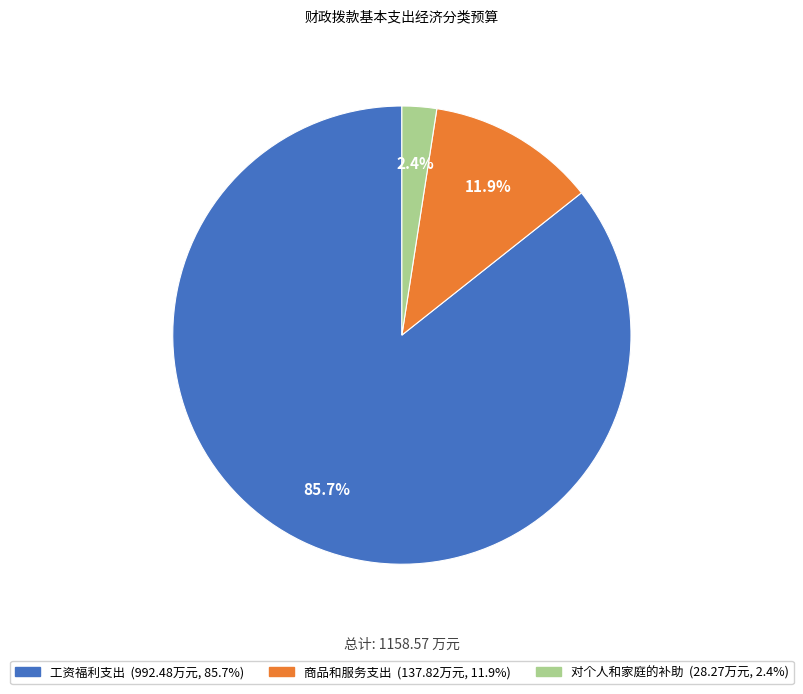

Rank the categories by value from highest to lowest.

工资福利支出, 商品和服务支出, 对个人和家庭的补助